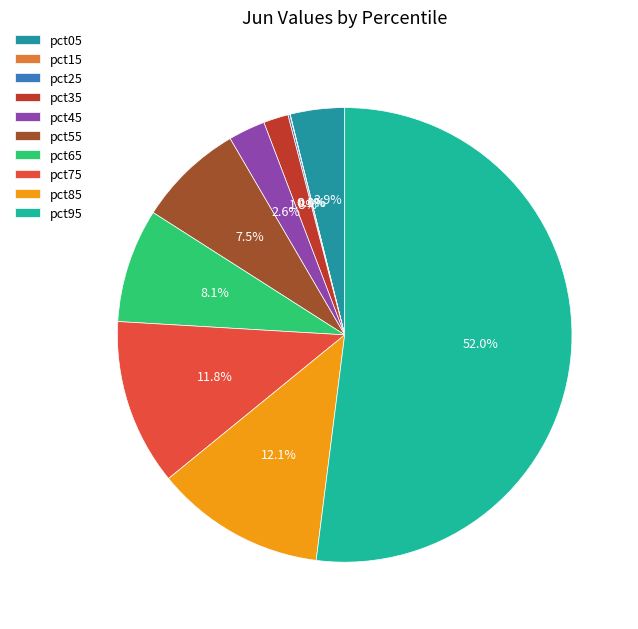

Count the number of slices in the pie.

10